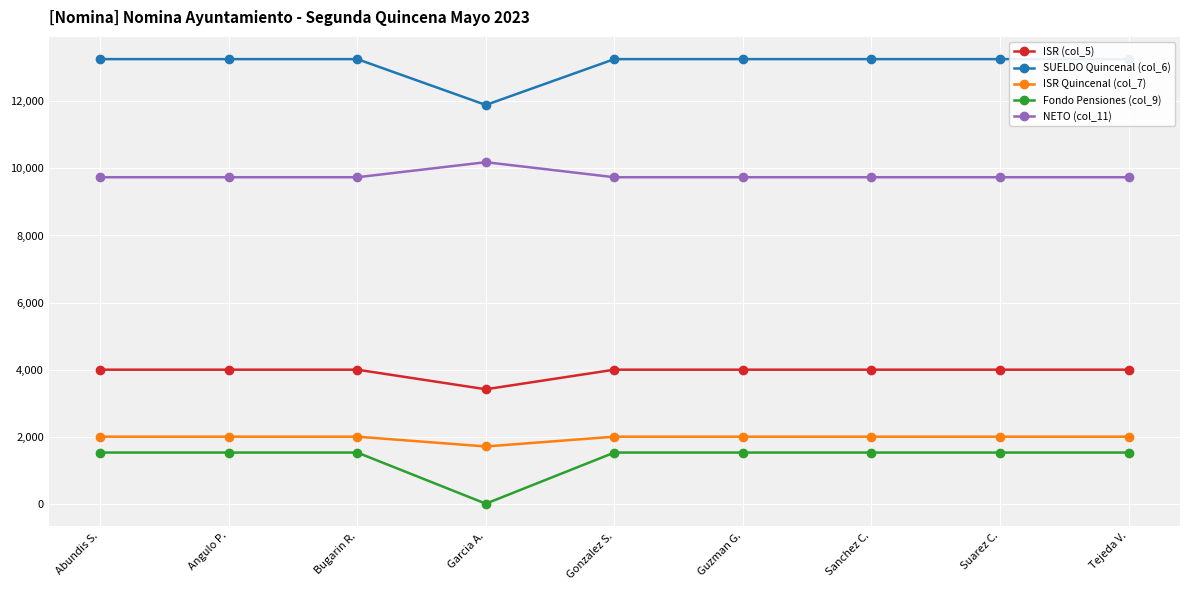

What are all the series names shown in the legend?

ISR (col_5), SUELDO Quincenal (col_6), ISR Quincenal (col_7), Fondo Pensiones (col_9), NETO (col_11)